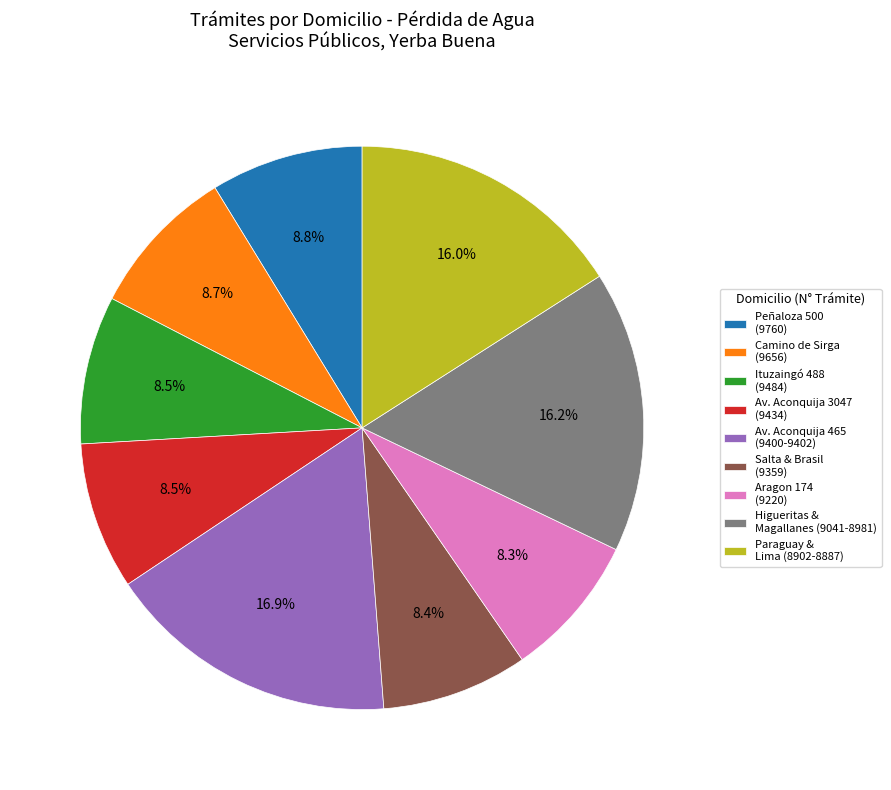

What percentage is NOT represented by Peñaloza 500 (9760)?

91.2%